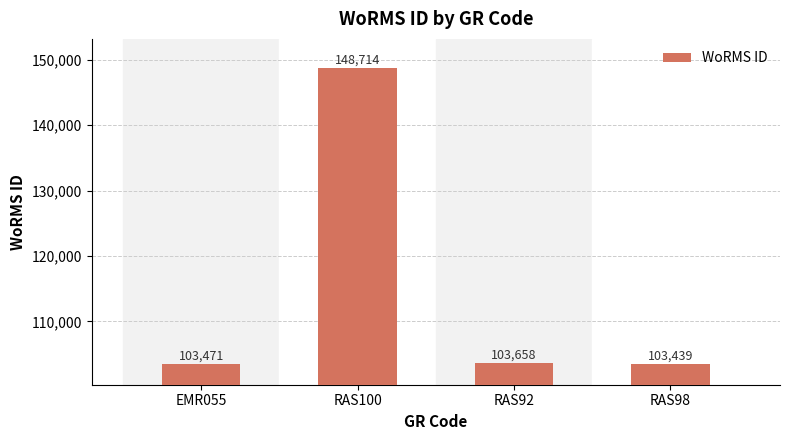

List the labels in order of value, largest first.

RAS100, RAS92, EMR055, RAS98